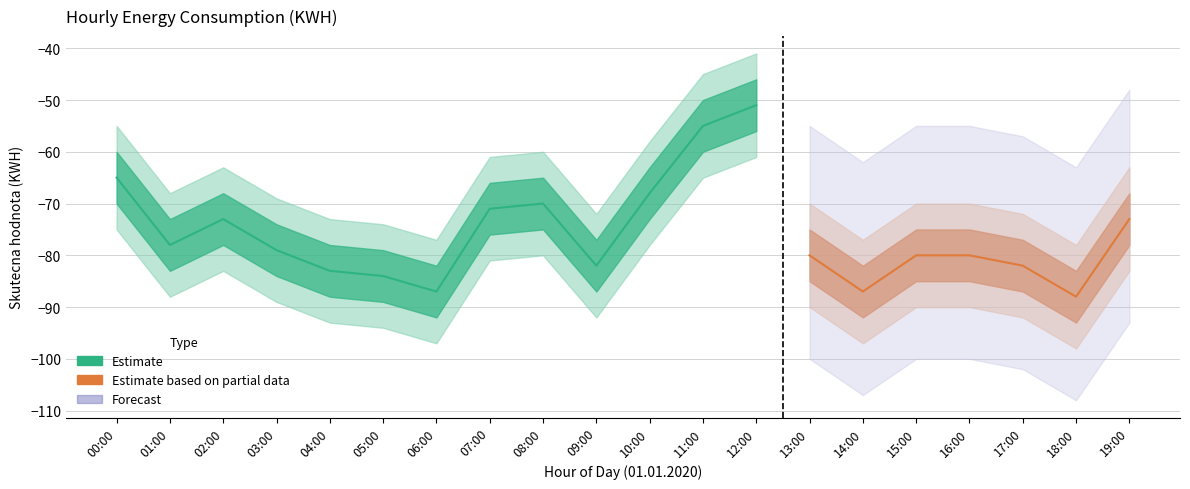

Count the number of categories in the chart.

20